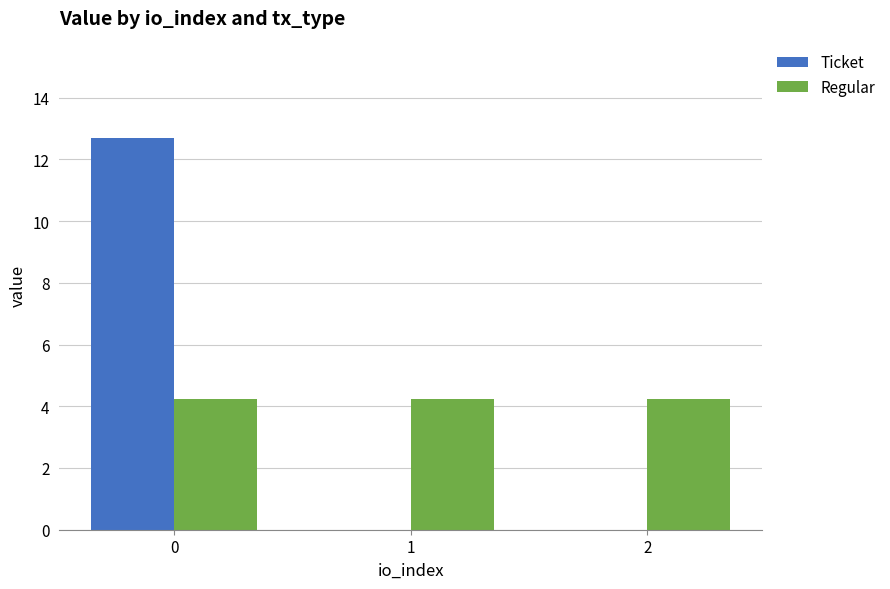

What is the average value of the Ticket series?

4.2